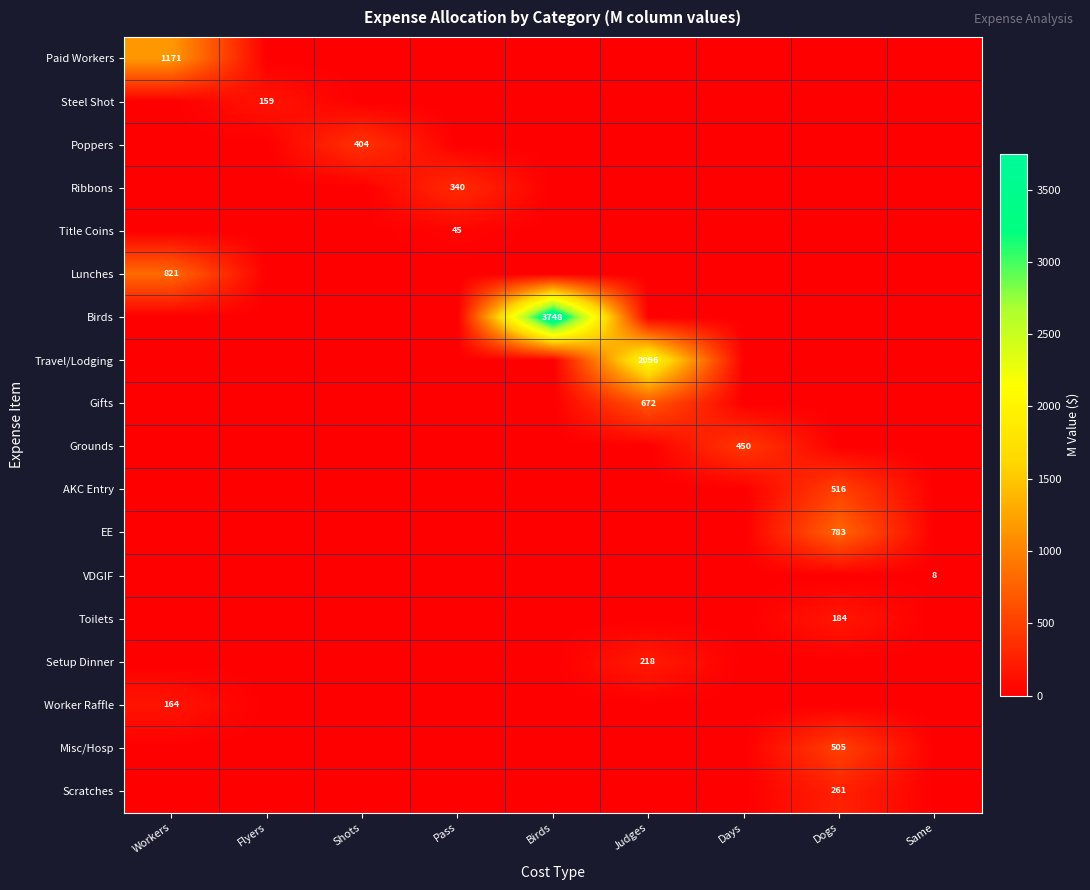

Is it true that Misc/Hosp equals 505 at Dogs?

True